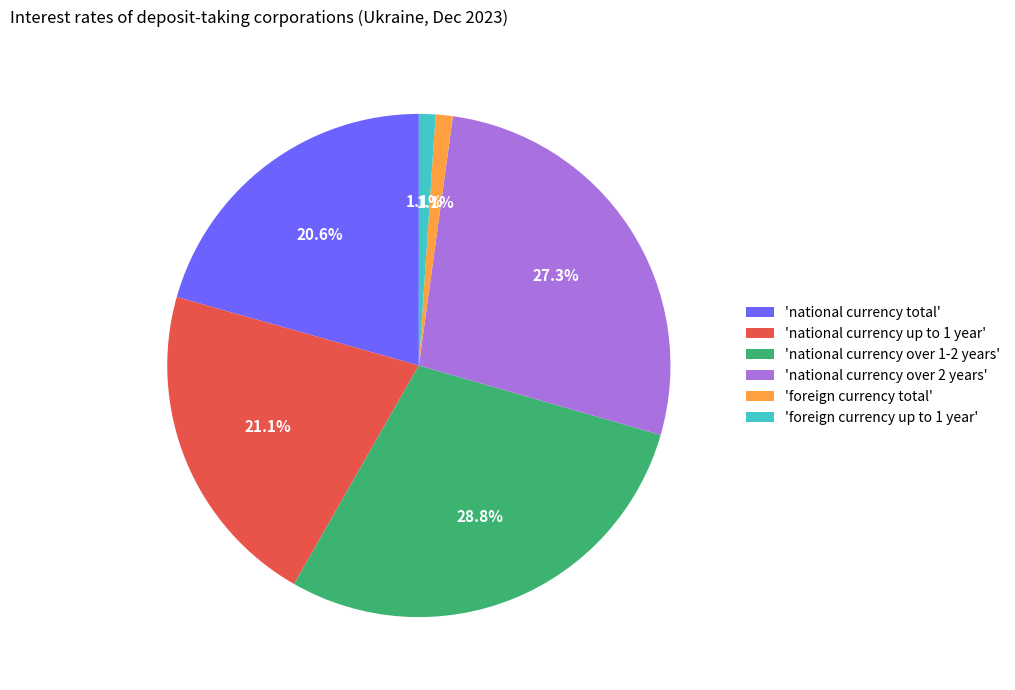

Is there any slice that represents more than half of the pie?

No